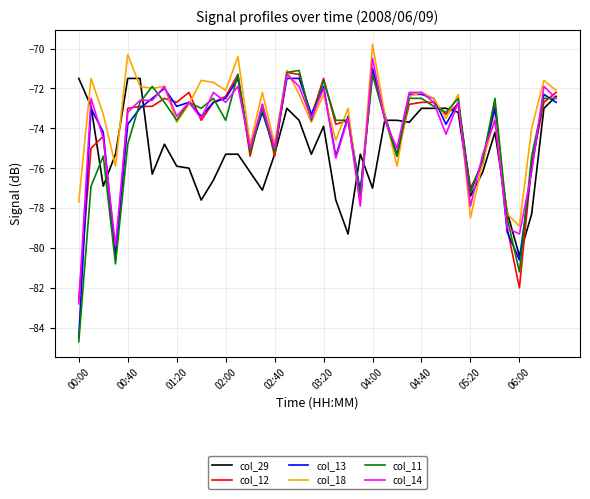

What is the maximum value shown in the chart?

-69.8